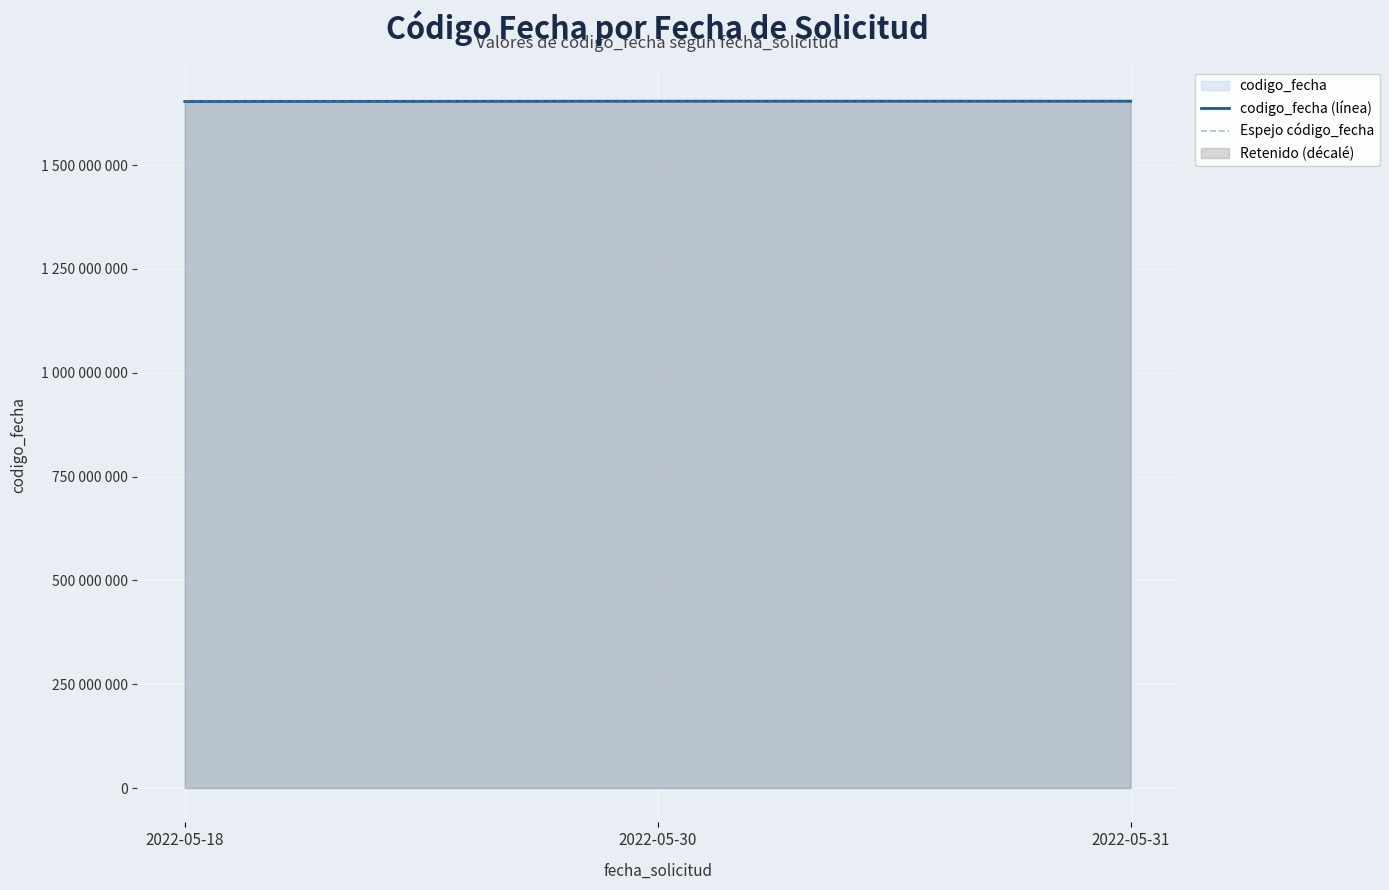

List the labels in order of Espejo código_fecha value, largest first.

2022-05-18, 2022-05-30, 2022-05-31